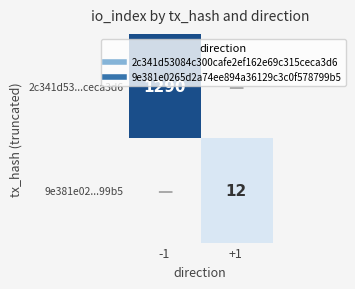

Which category has the lowest value across all series?

+1